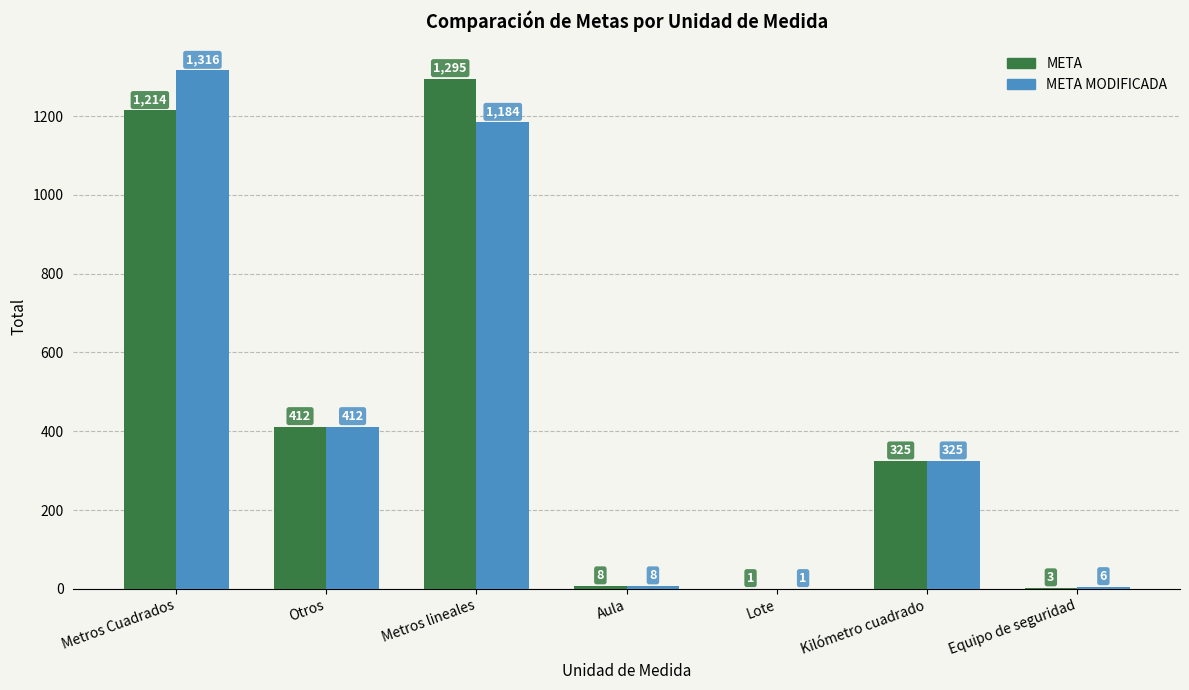

Are the bars grouped side by side (vs. stacked)?

Yes